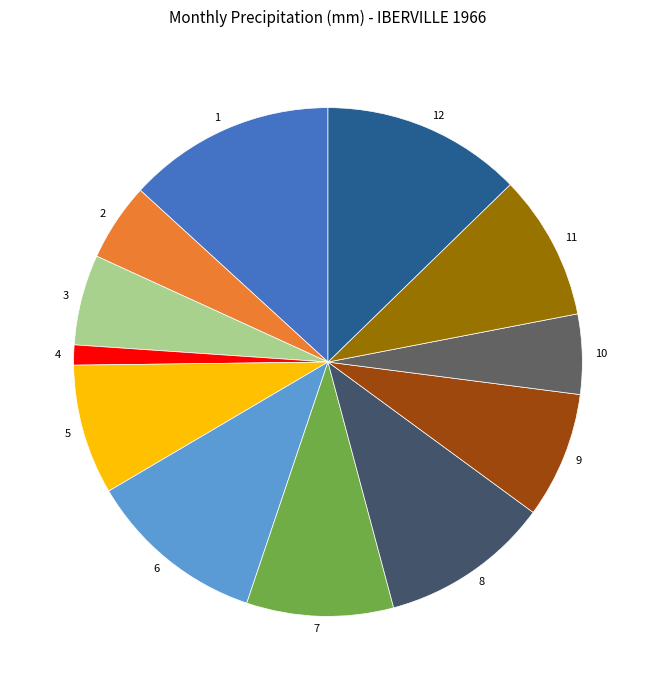

What is the ratio of the value at 12 to the value at 4?

10.0